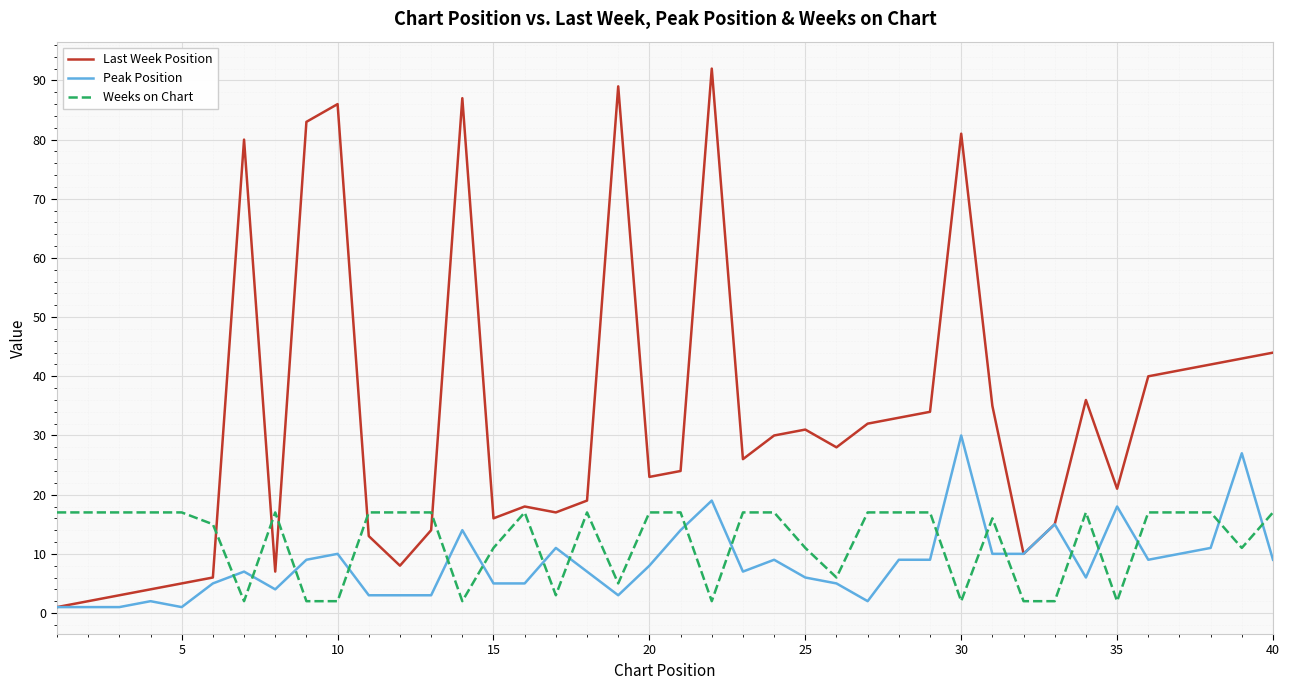

Which series has the largest total across all categories?

Last Week Position